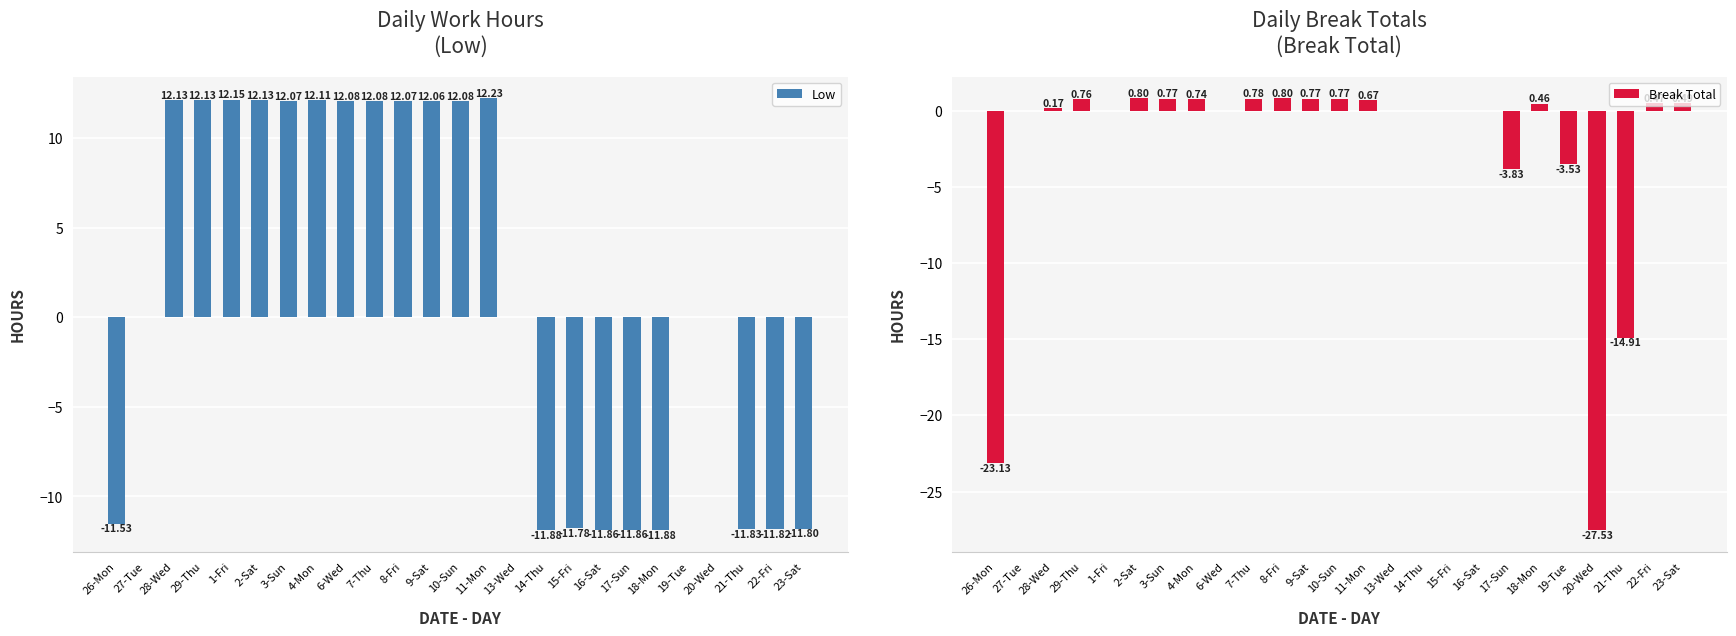

List the series in order of their overall mean, highest first.

Daily Work Hours, Daily Break Totals